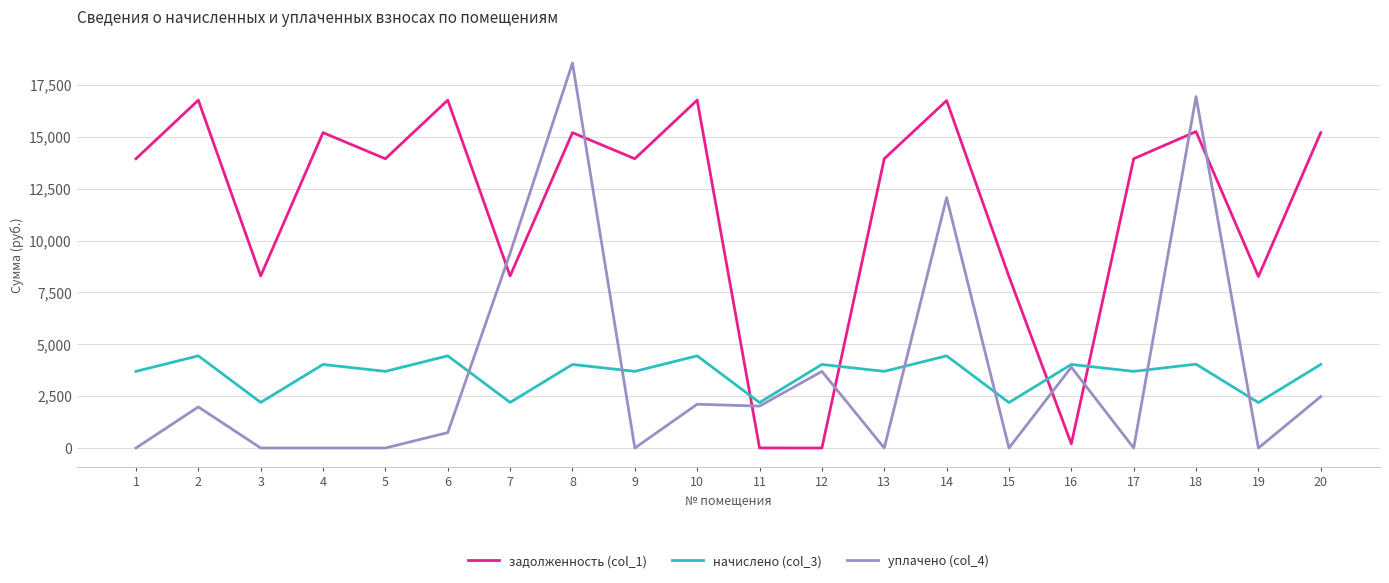

Which series has the widest spread of values?

уплачено (col_4)